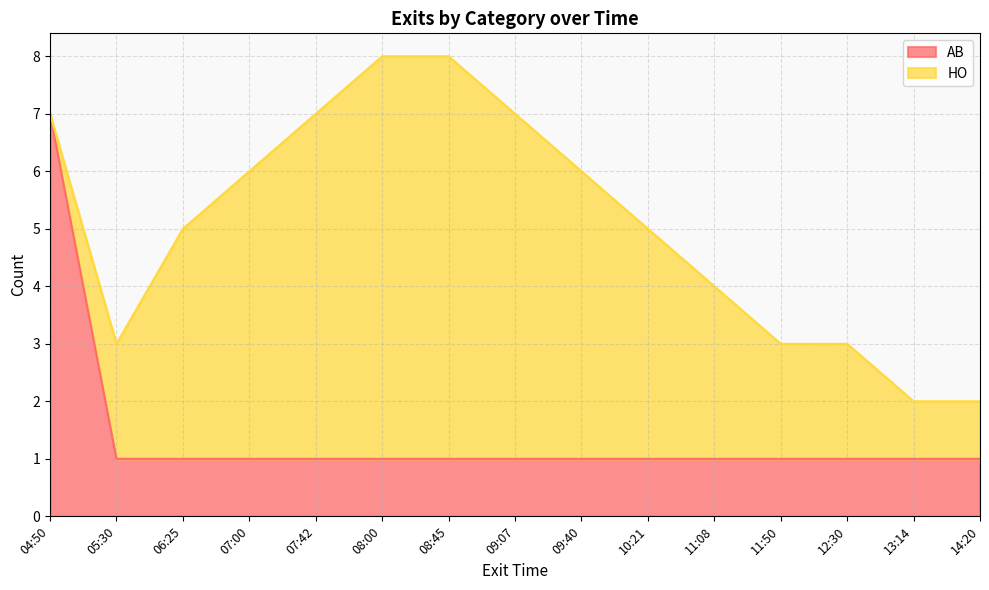

True or false: AB has a value of 1 at 07:00.

True